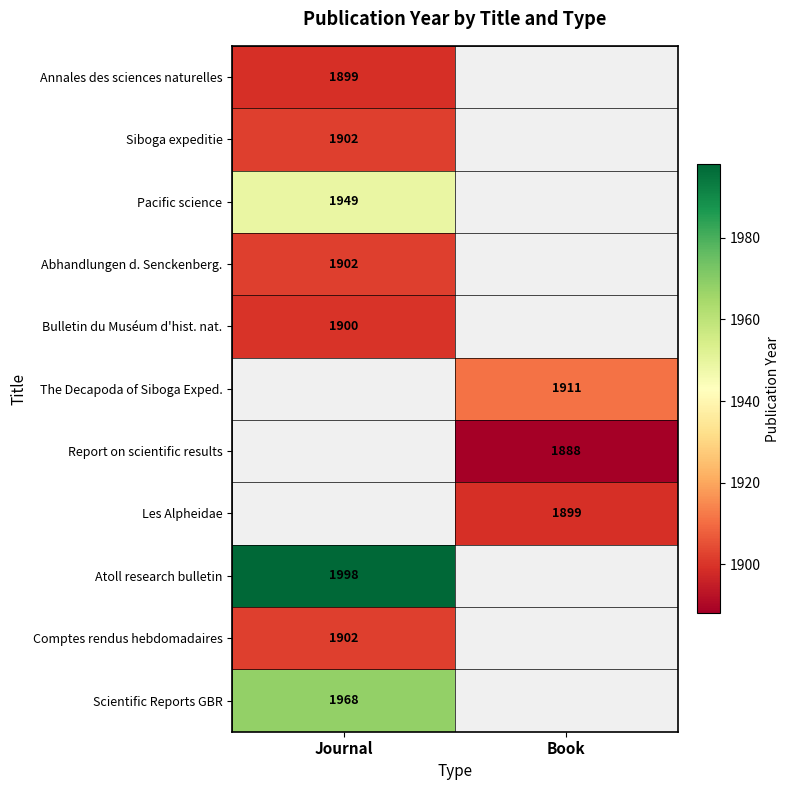

The Les Alpheidae series shows 3288 at Book. True or false?

False